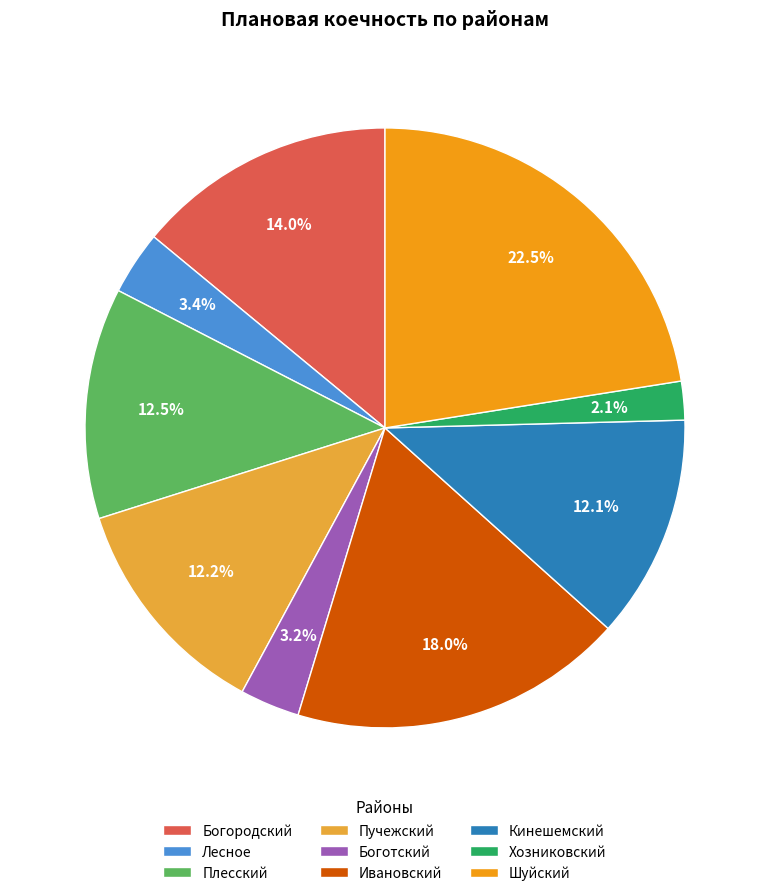

To the nearest percent, what is the difference between the largest and smallest slice percentages?

20%